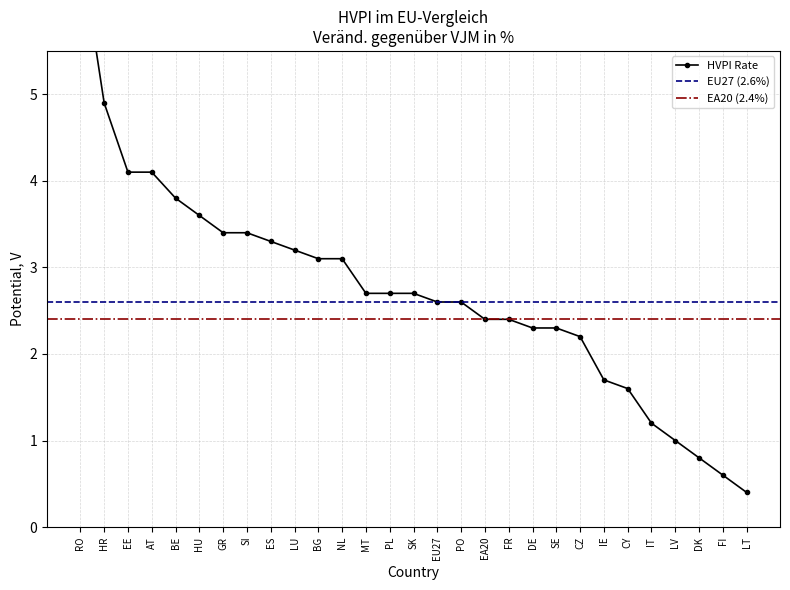

What is the maximum value shown in the chart?

6.7